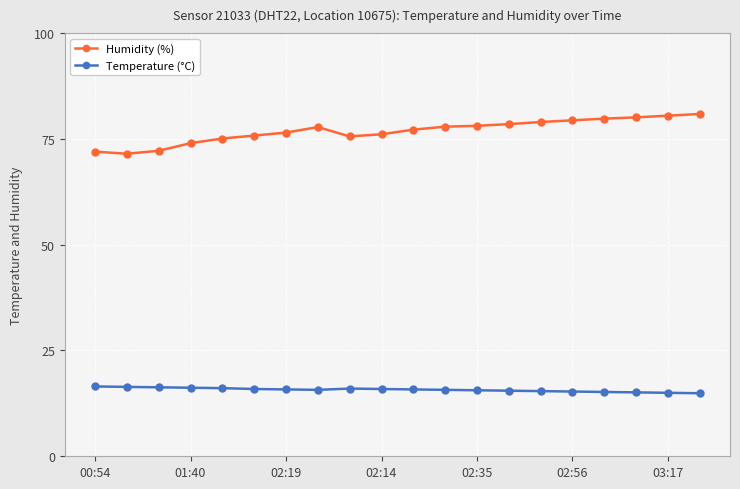

At how many categories does at least one series exceed 43?

20